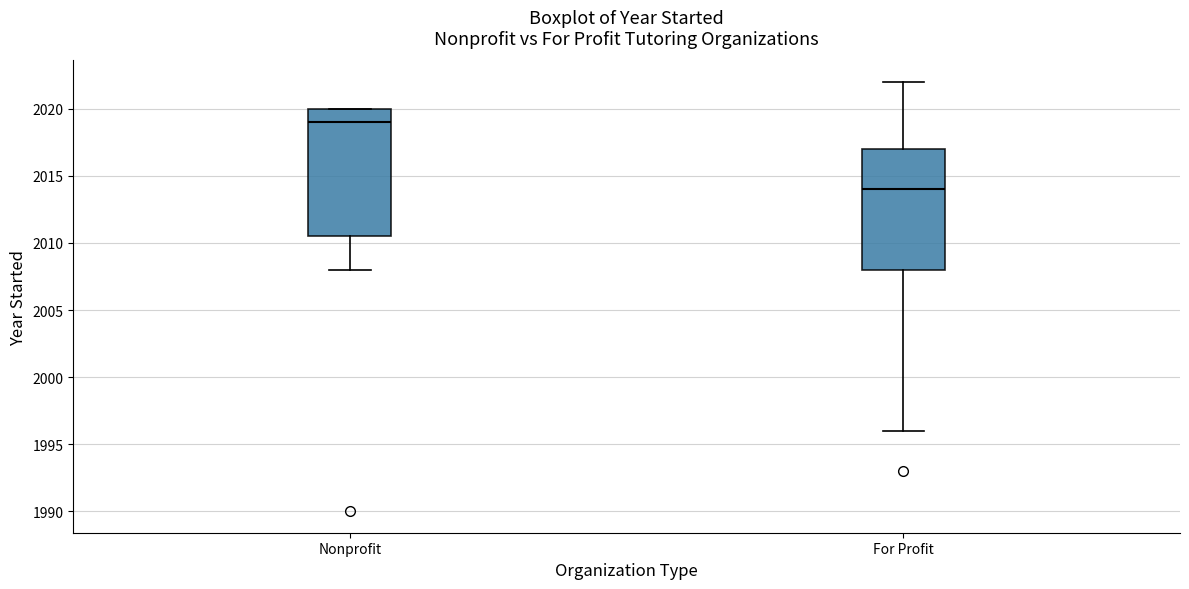

Comparing the boxes themselves (not the whiskers), which one is the tallest?

Nonprofit